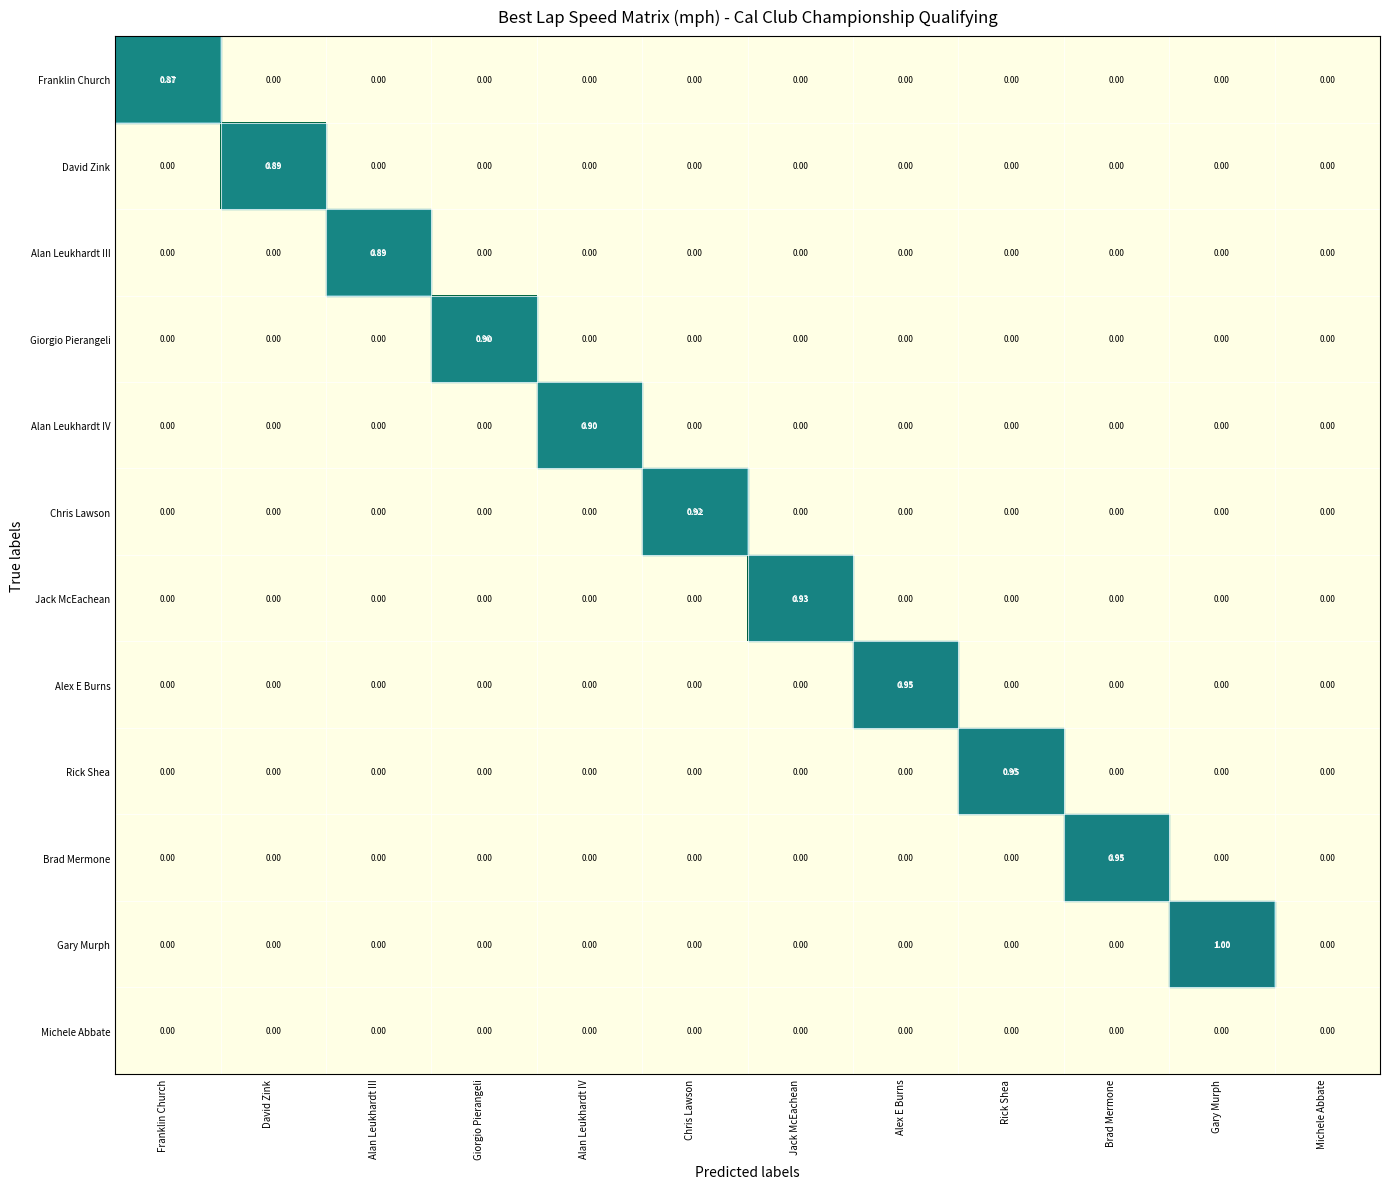

Which series changed the most between Giorgio Pierangeli and Michele Abbate?

Giorgio Pierangeli